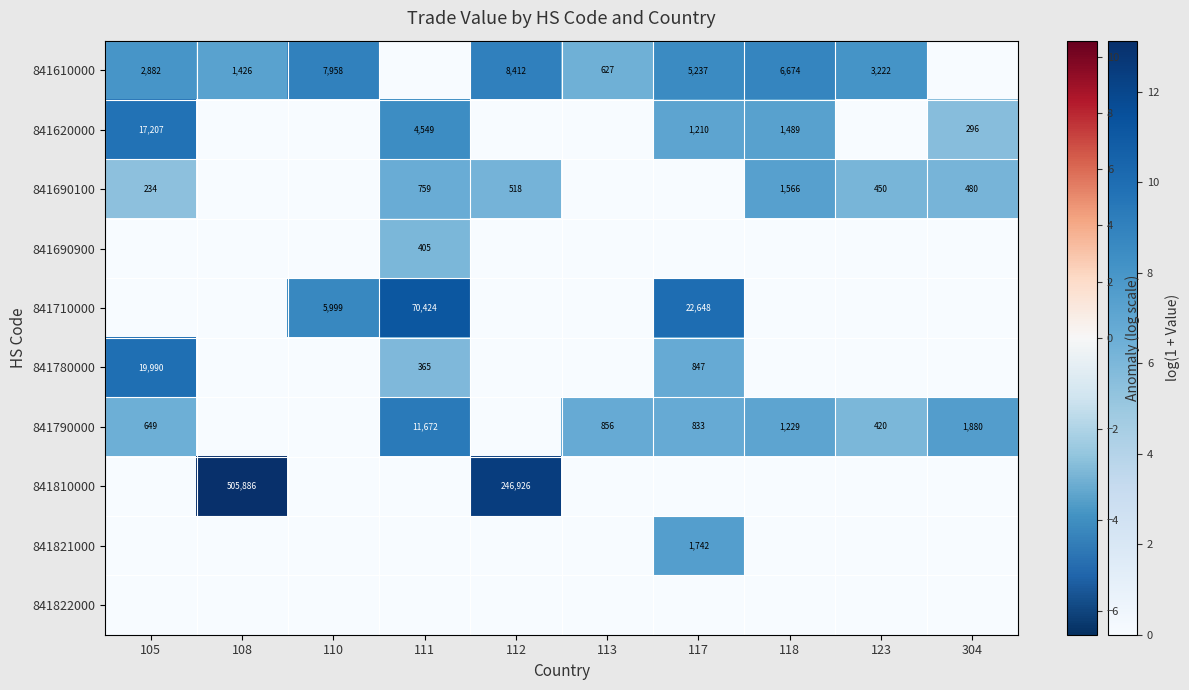

Is it true that 841710000 equals 9986 at 110?

False